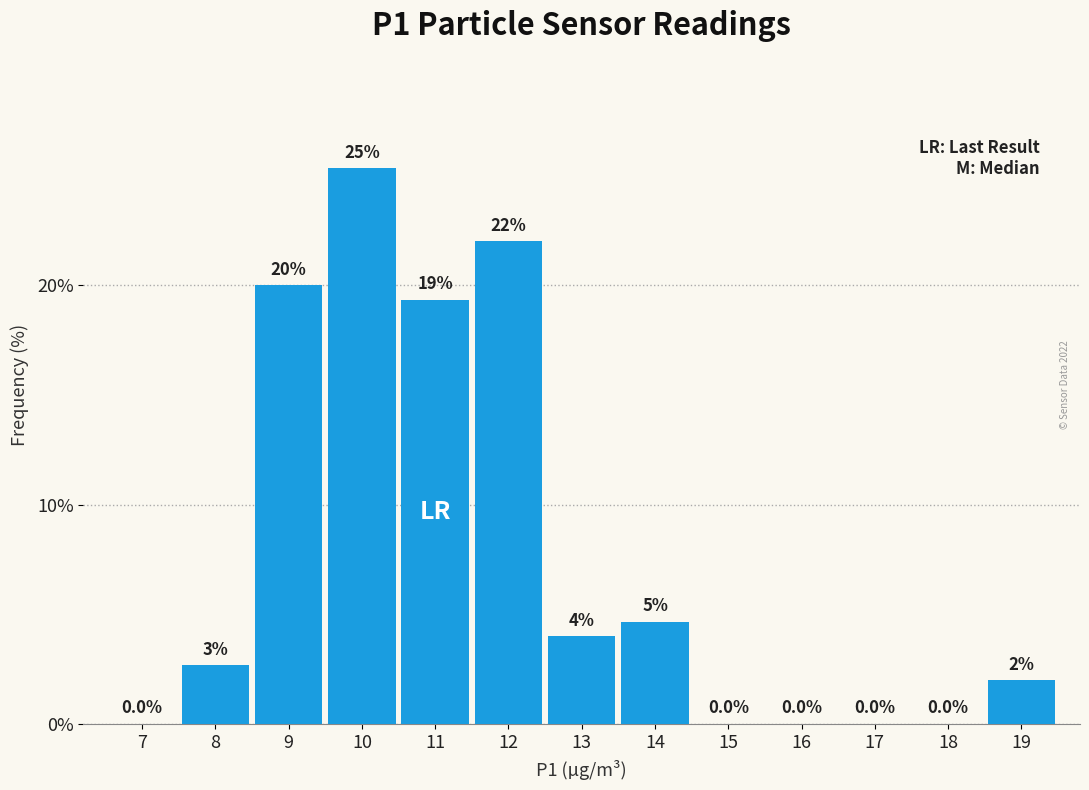

Between 9 and 15, which is larger?

9